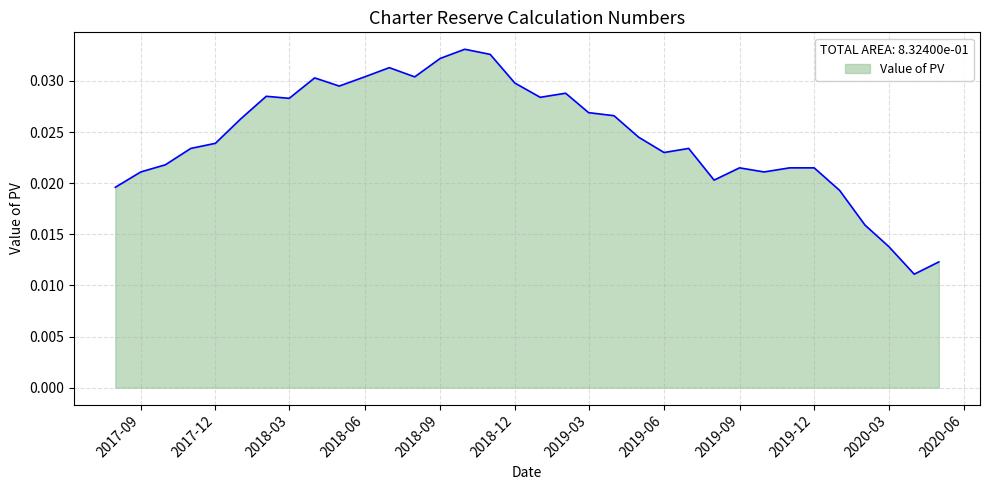

Where is the first local maximum?

2018-02-01